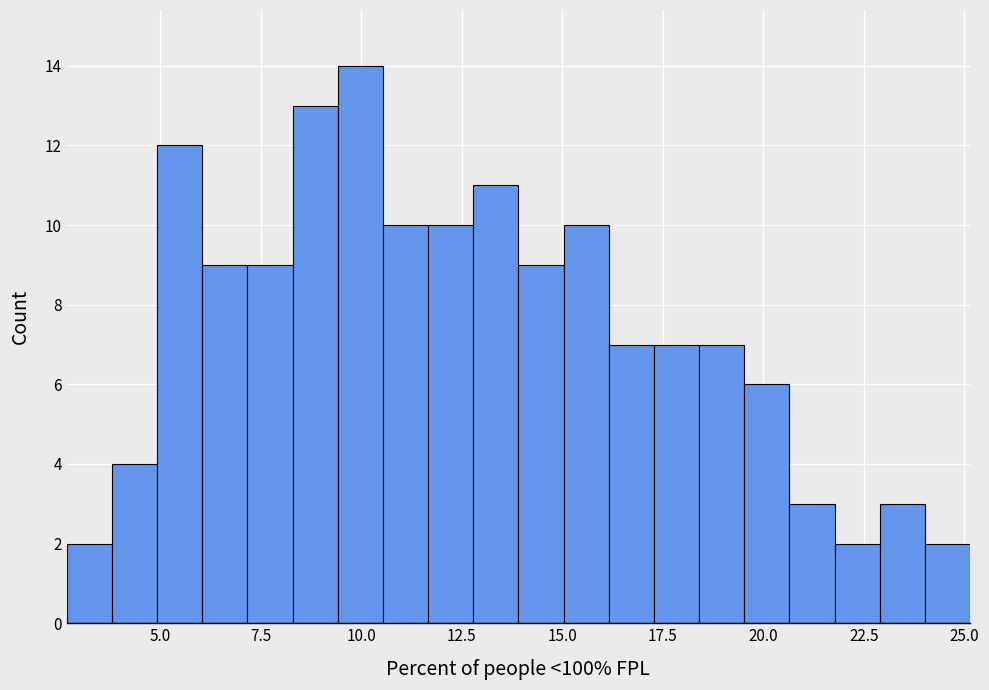

Read against the x-axis, roughly where is the centre of the tallest bar?

10.0